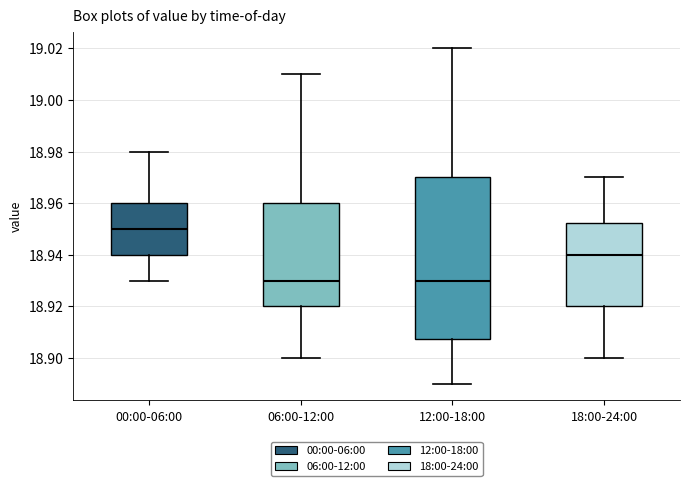

Where does the upper whisker of the box for 06:00-12:00 end on the y-axis? The values are not printed on the chart, so give them approximately, as read against the axis.

19.010